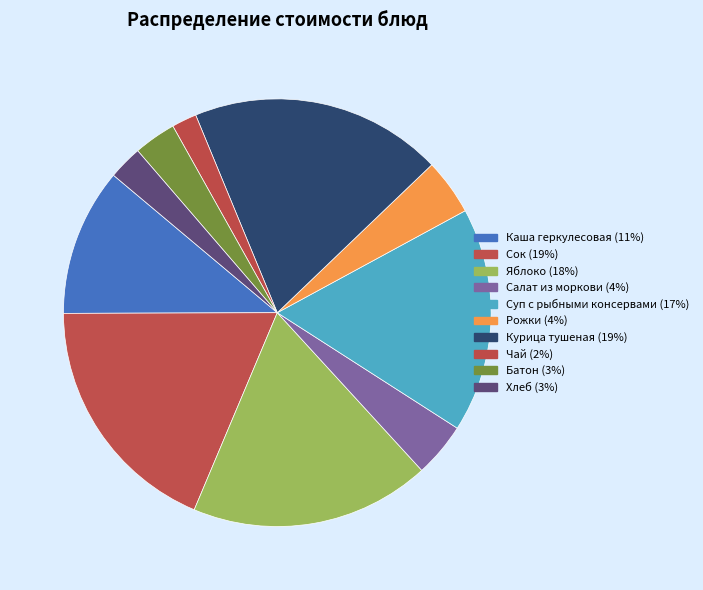

What percentage is NOT represented by Чай?

98.1%